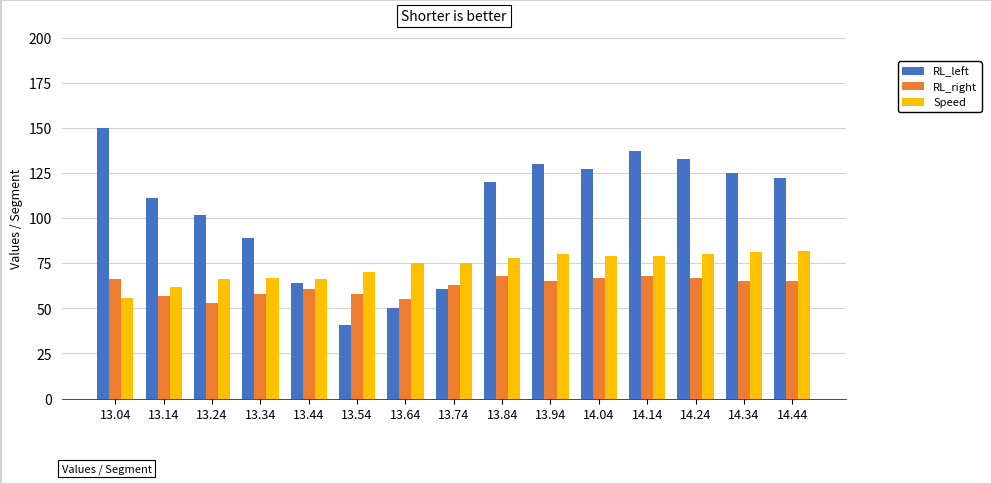

At which category does the chart reach its peak across all series?

13.04